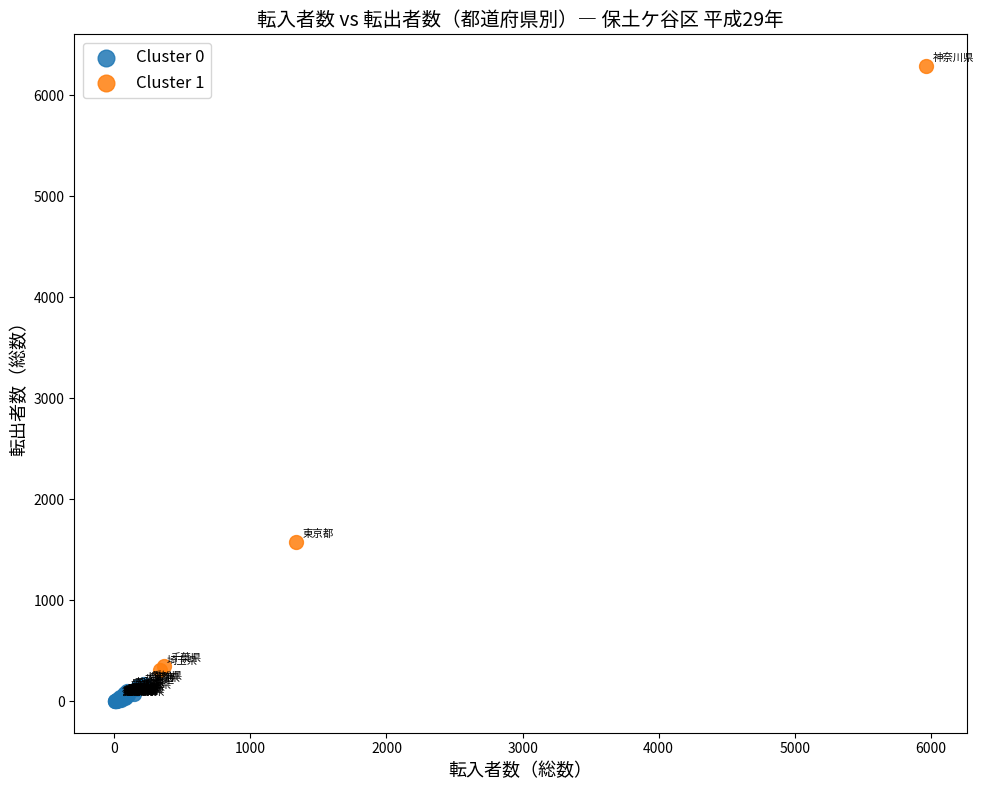

Which series reaches the maximum Y coordinate?

Cluster 1